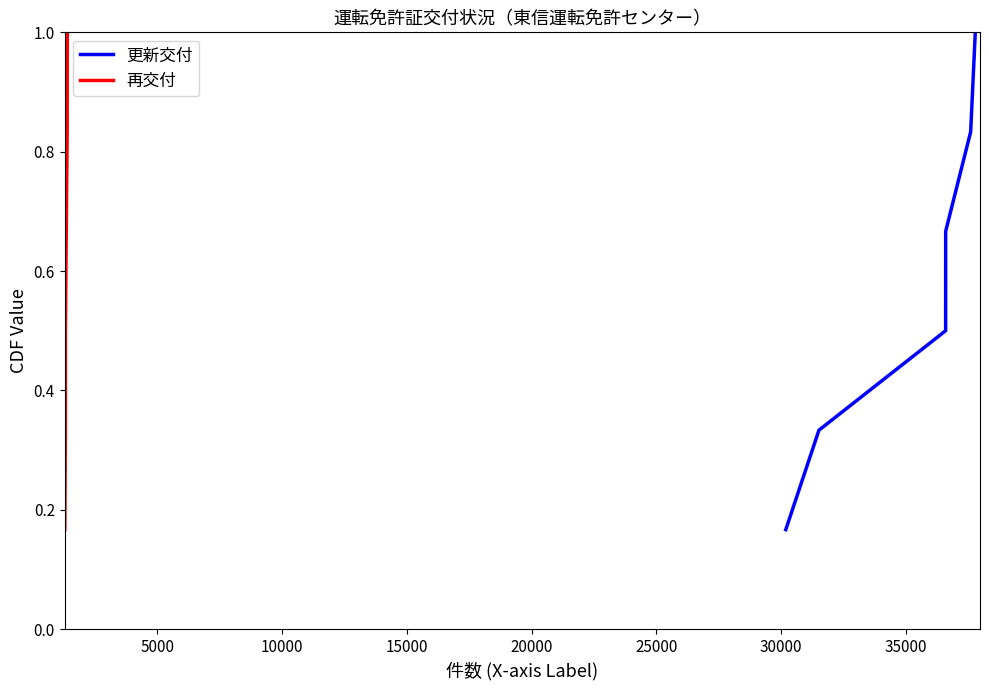

What is the highest value of the 更新交付 series?

1.0